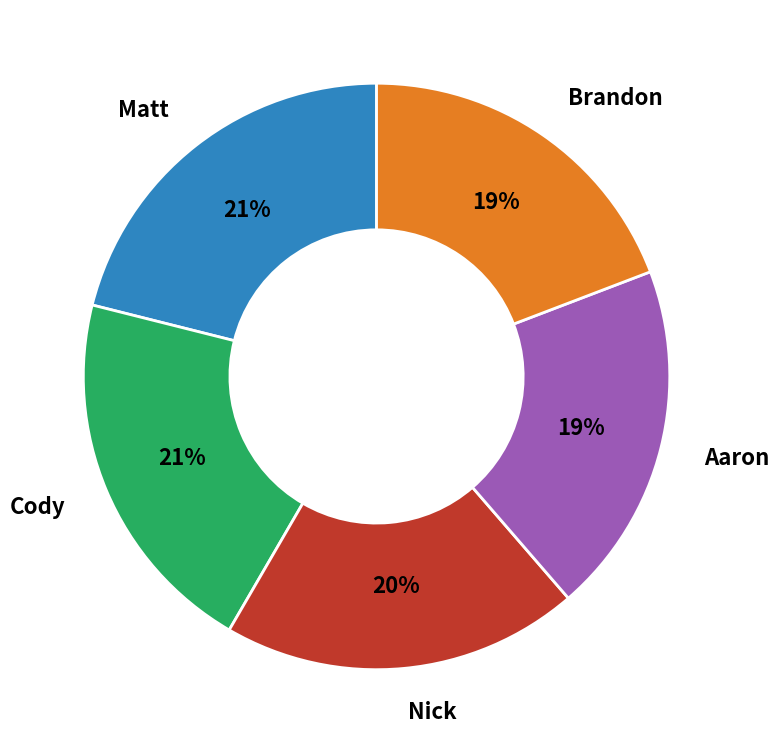

Is there any slice that represents more than half of the pie?

No